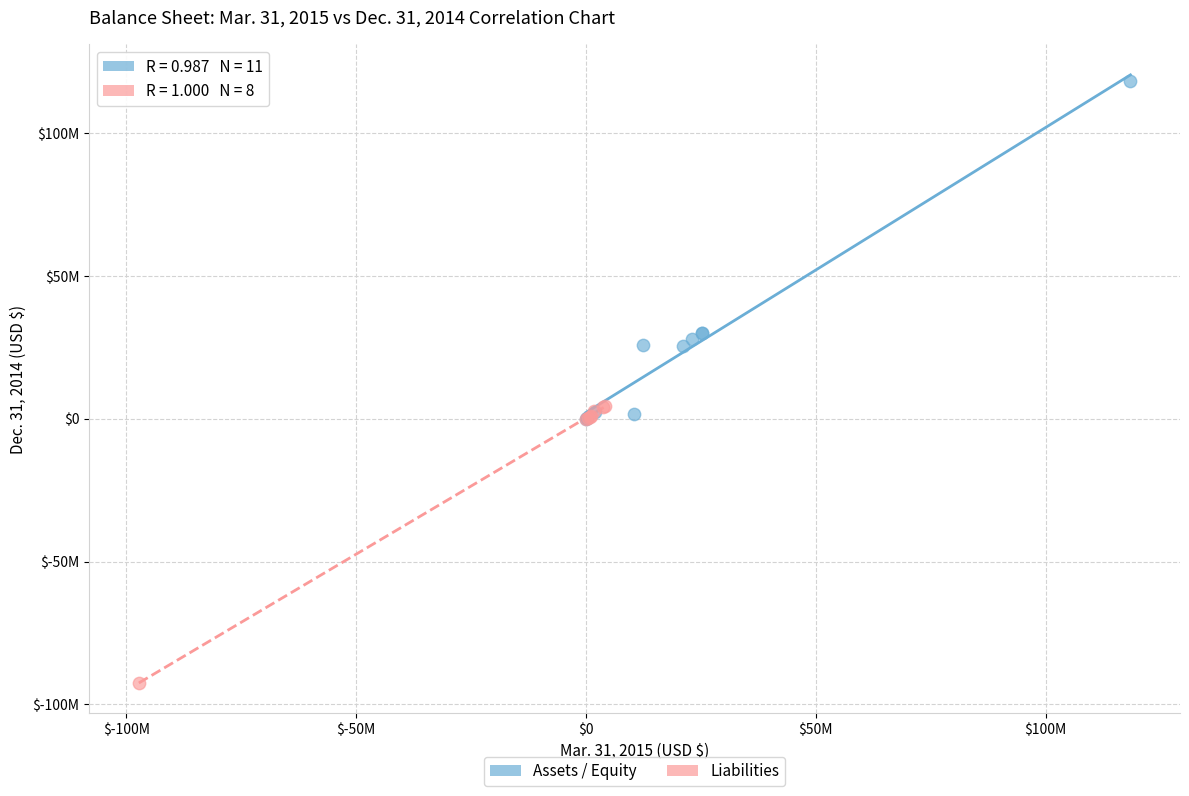

Which series contains the lowest Y value?

Liabilities